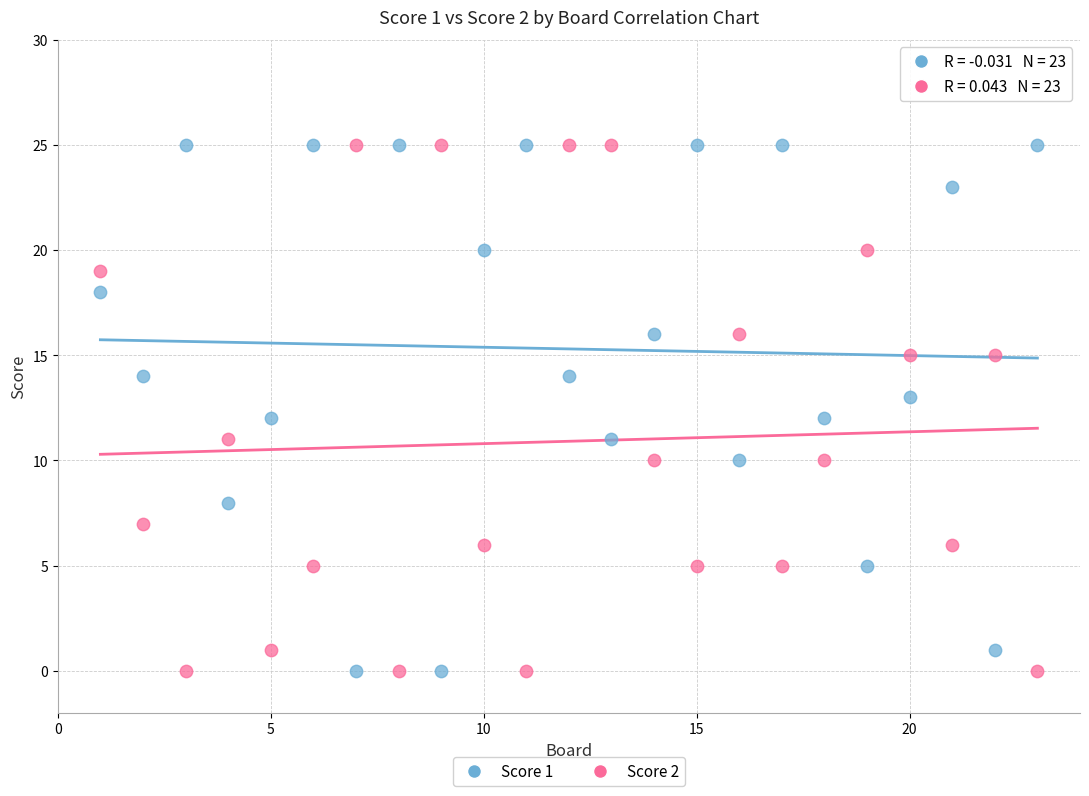

What is the X range (max minus min) for the scatter plot?

22